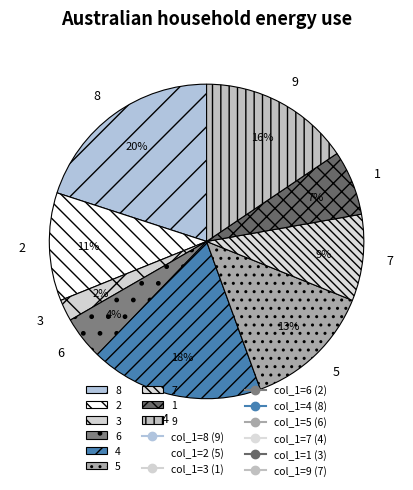

To the nearest percent, what is the difference between the largest and smallest slice percentages?

18%